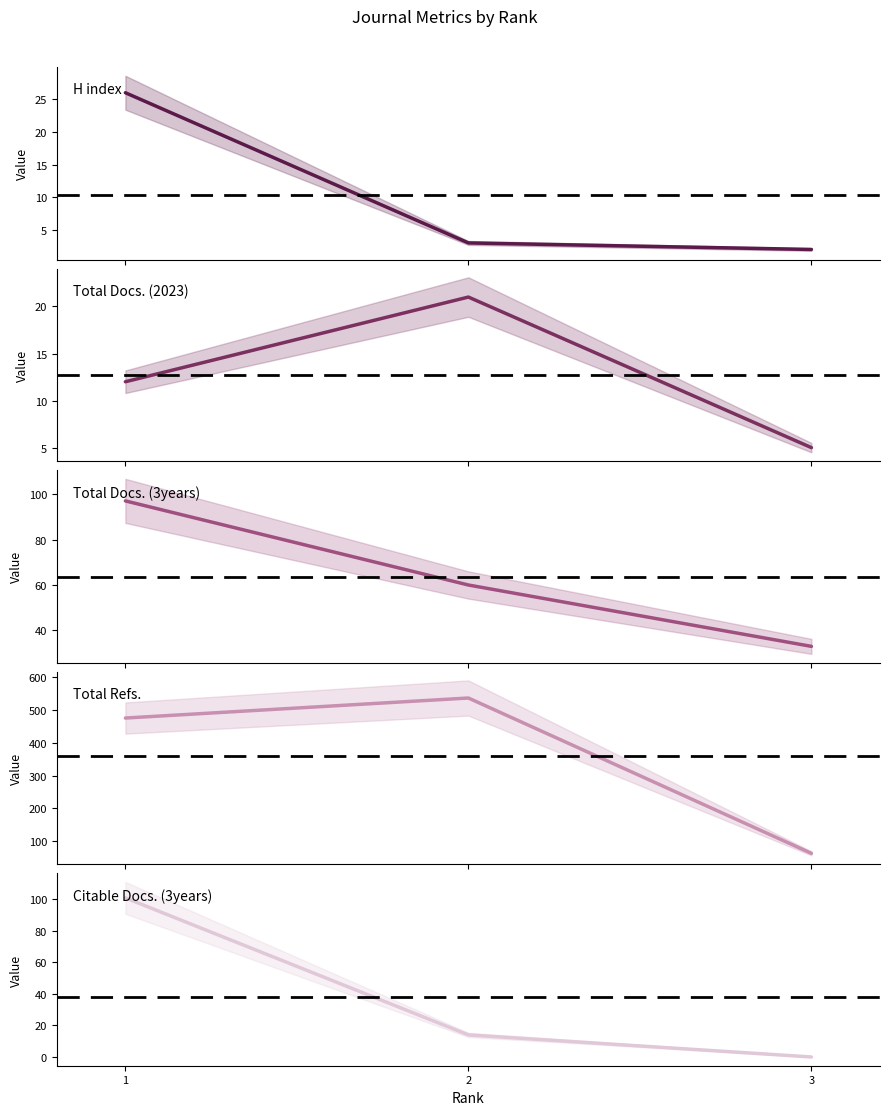

Between 3 and 2, which is larger?

2